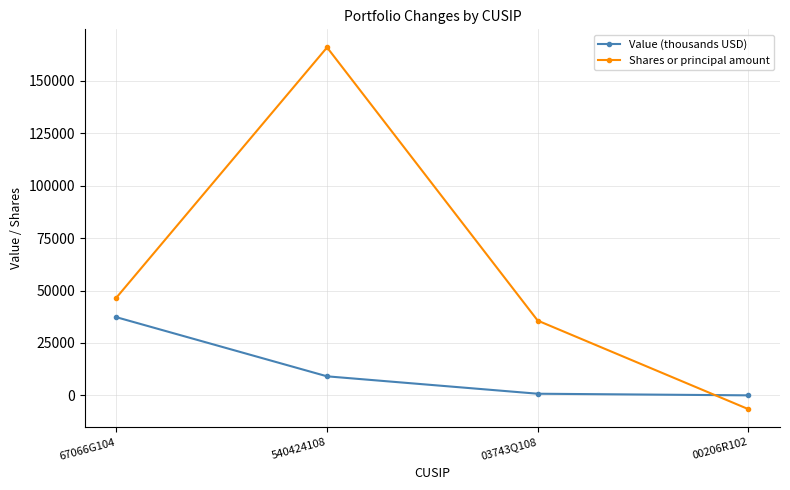

Reading left to right, list all the values displayed in this chart.

Value (thousands USD): 67066G104=37281	540424108=9071	03743Q108=771	00206R102=0
Shares or principal amount: 67066G104=46595	540424108=165982	03743Q108=35650	00206R102=-6590